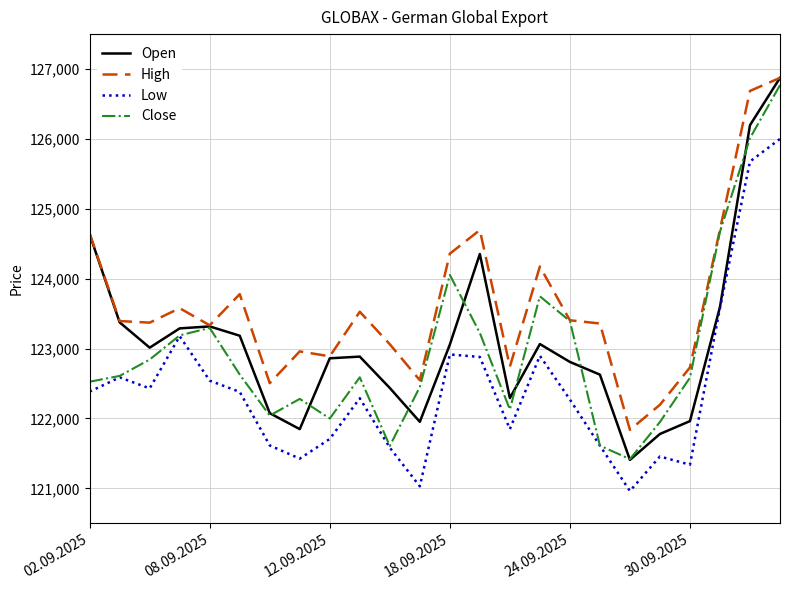

Which series has the largest total across all categories?

High